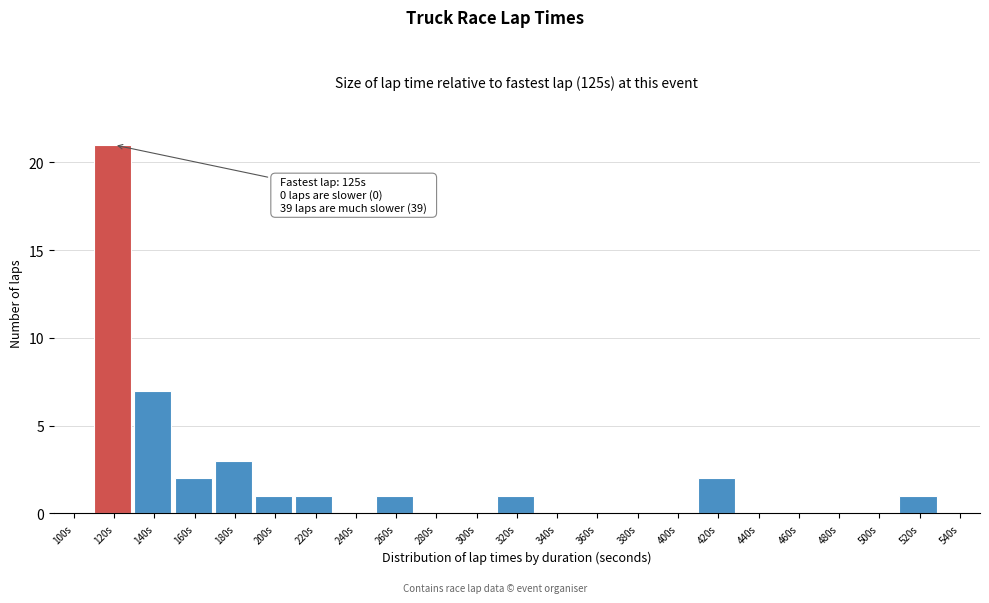

Reading left to right, what are all the values shown in this chart?

100s=0	120s=21	140s=7	160s=2	180s=3	200s=1	220s=1	240s=0	260s=1	280s=0	300s=0	320s=1	340s=0	360s=0	380s=0	400s=0	420s=2	440s=0	460s=0	480s=0	500s=0	520s=1	540s=0